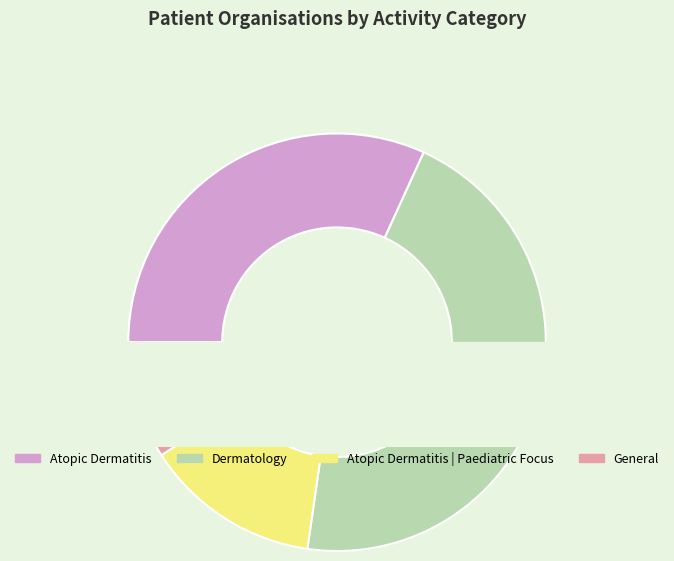

Which category has the biggest portion of the pie?

Dermatology